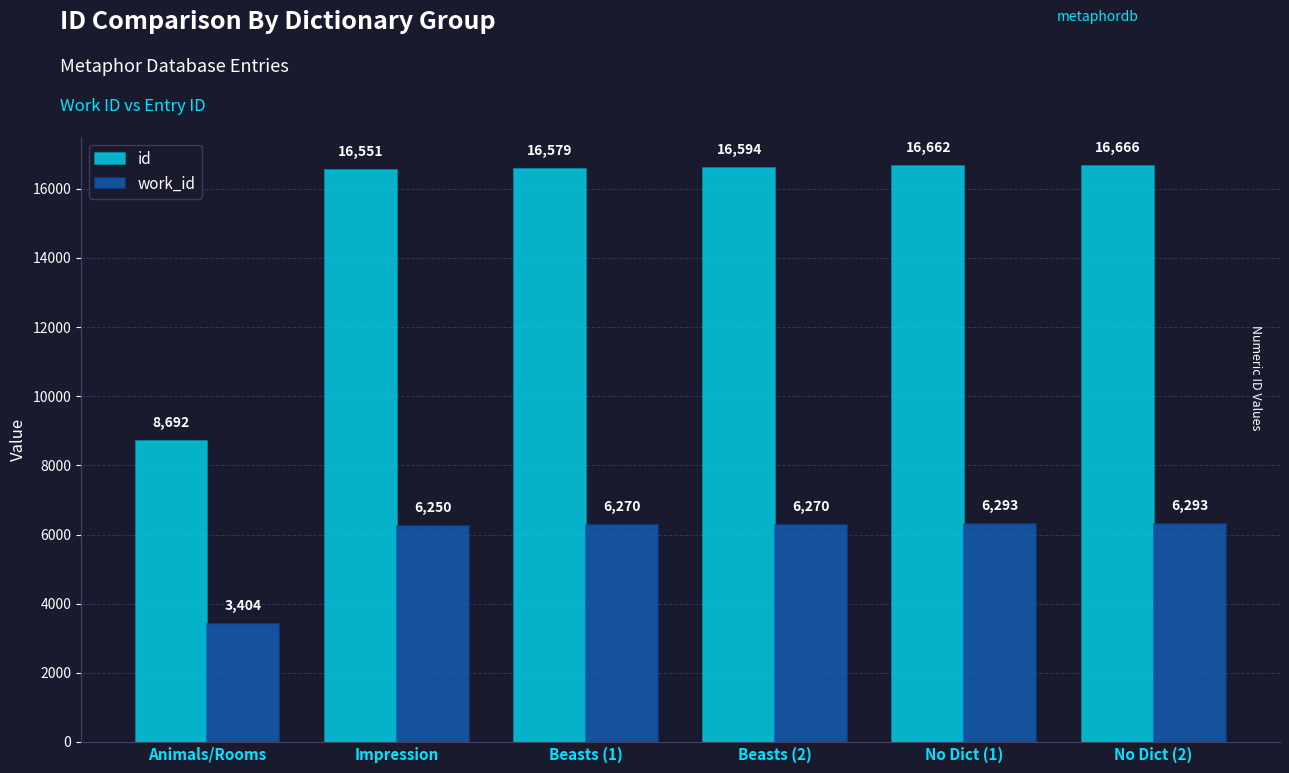

What is the label of the 4th bar from the left?

Beasts (2)